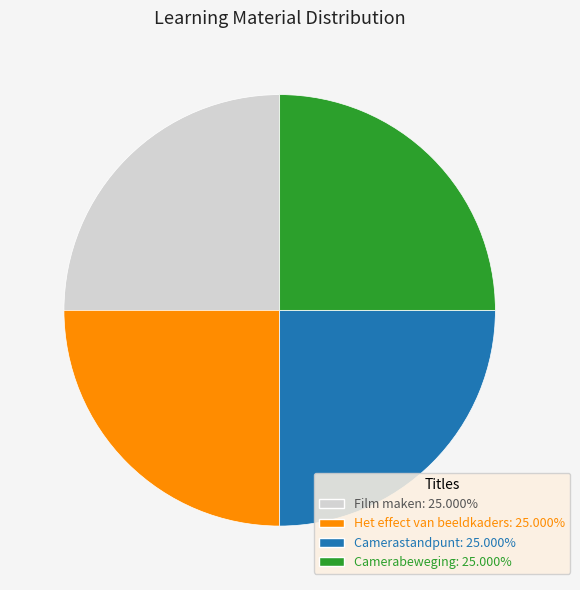

What is the ratio of the value at Film maken: 25.000% to the value at Camerastandpunt: 25.000%?

1.0